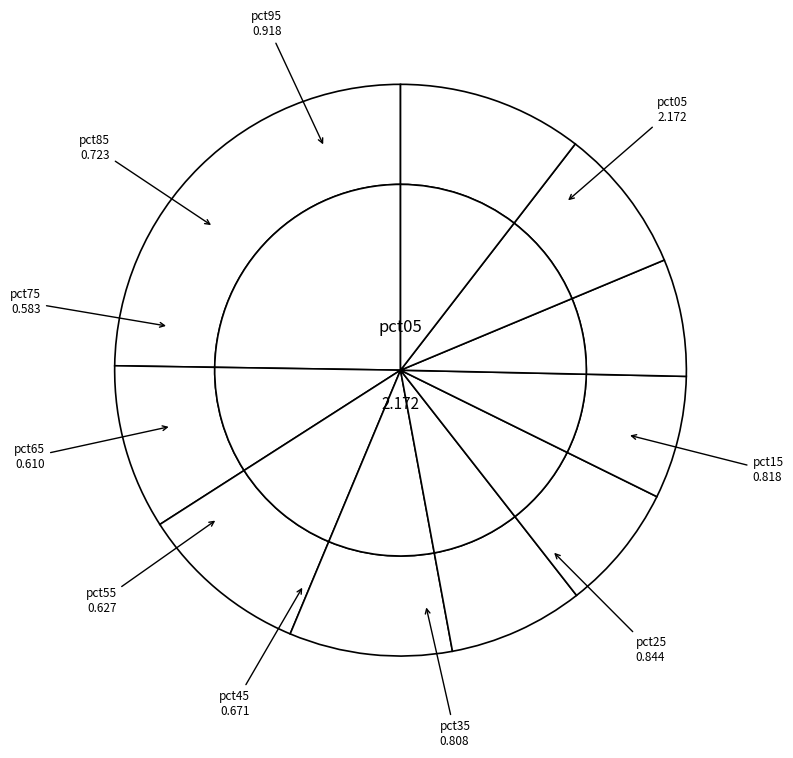

True or false: pct65 accounts for 1% of the total.

False